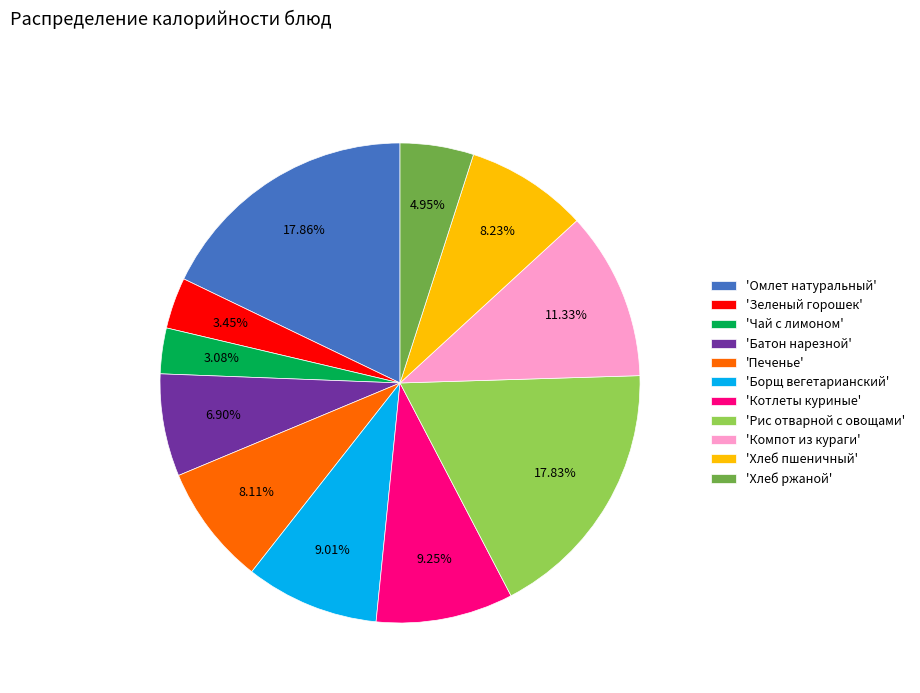

Is 'Батон нарезной' the majority of the pie?

No